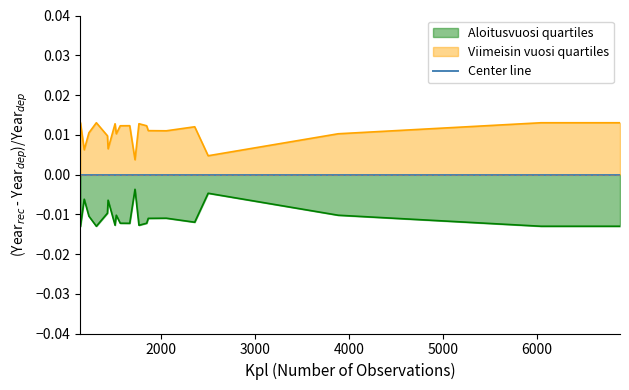

The chart shows a value of -0.0 at 1233. True or false?

True